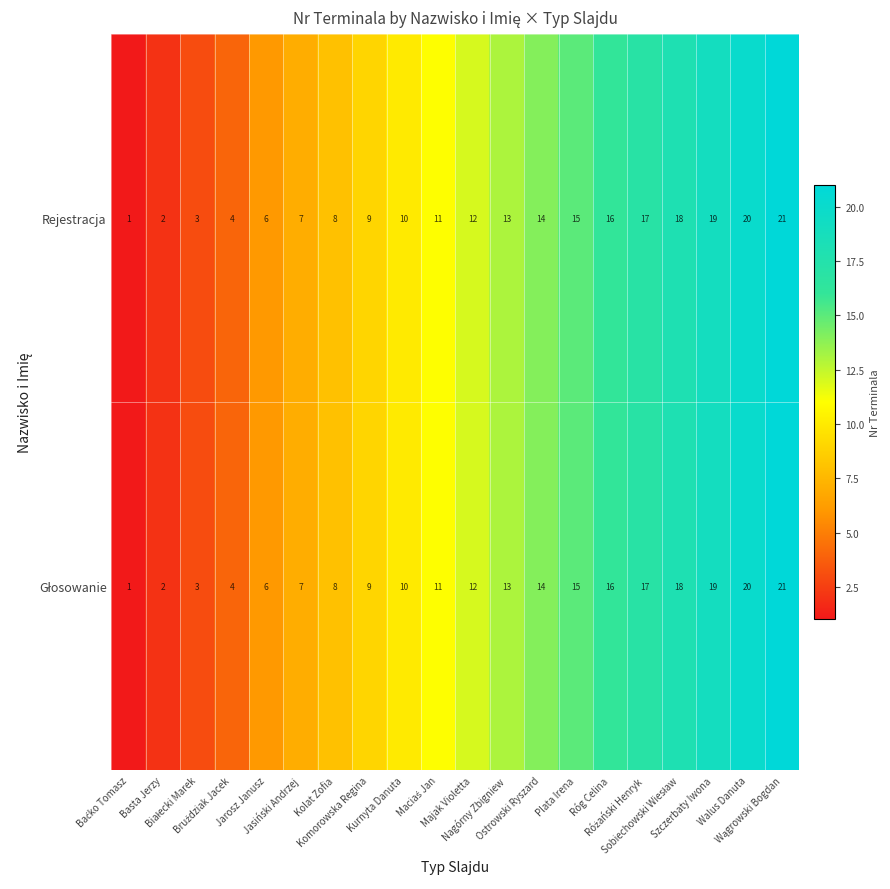

What is the average value of the Rejestracja series?

11